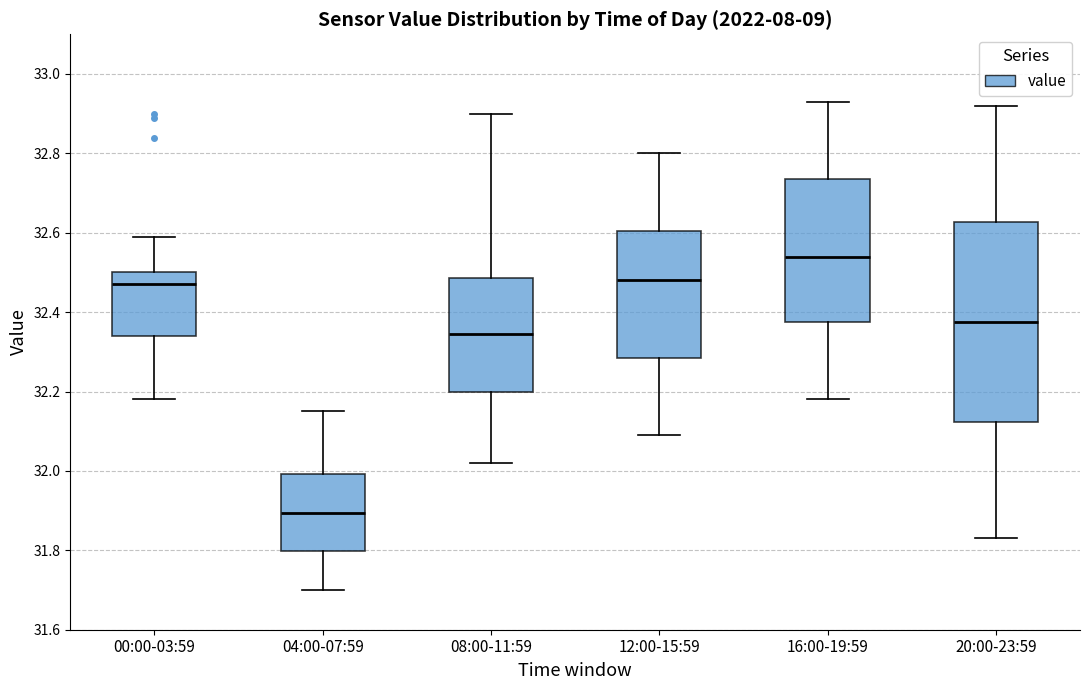

Where does the median line of the box for 12:00-15:59 sit on the y-axis? The values are not printed on the chart, so give them approximately, as read against the axis.

32.48